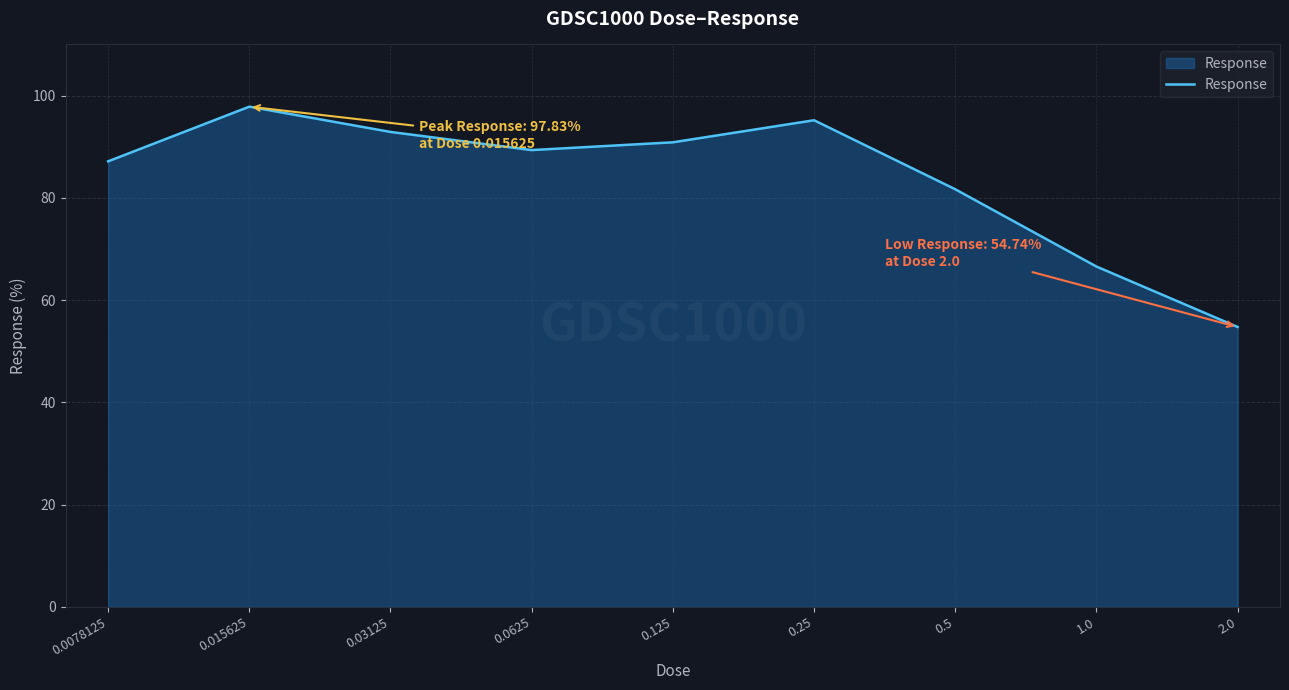

Reading left to right, list all the values displayed in this chart.

87.1	97.8	92.9	89.3	90.9	95.2	81.7	66.6	54.7